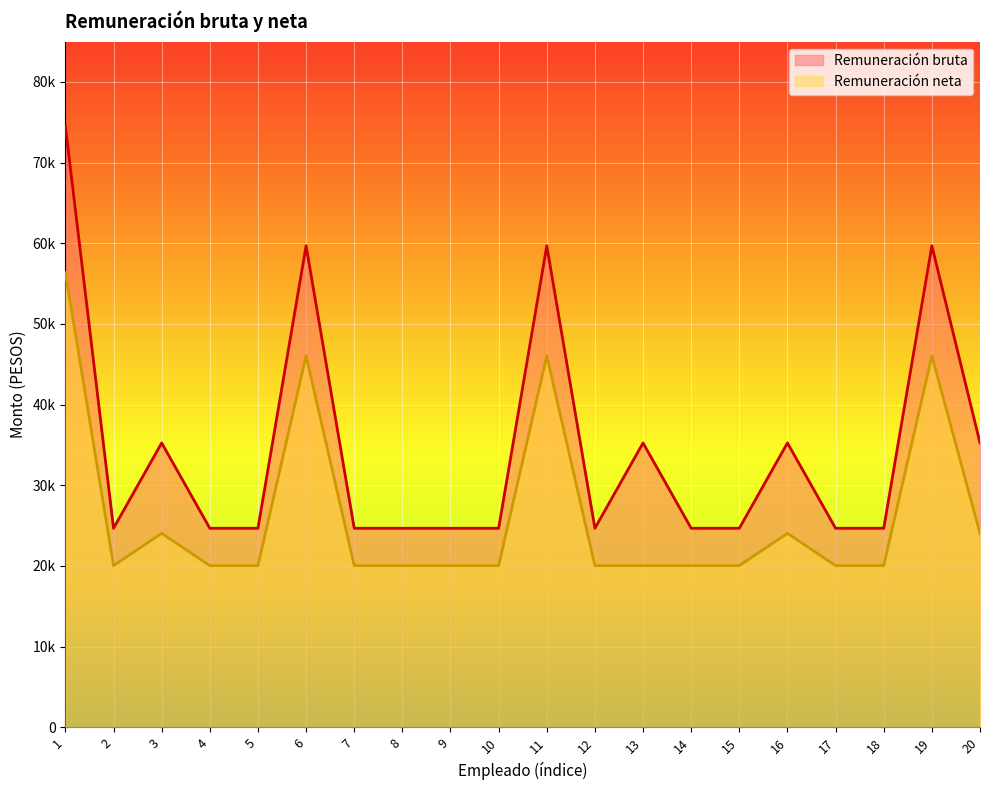

What is the minimum value for Remuneración neta?

20042.3